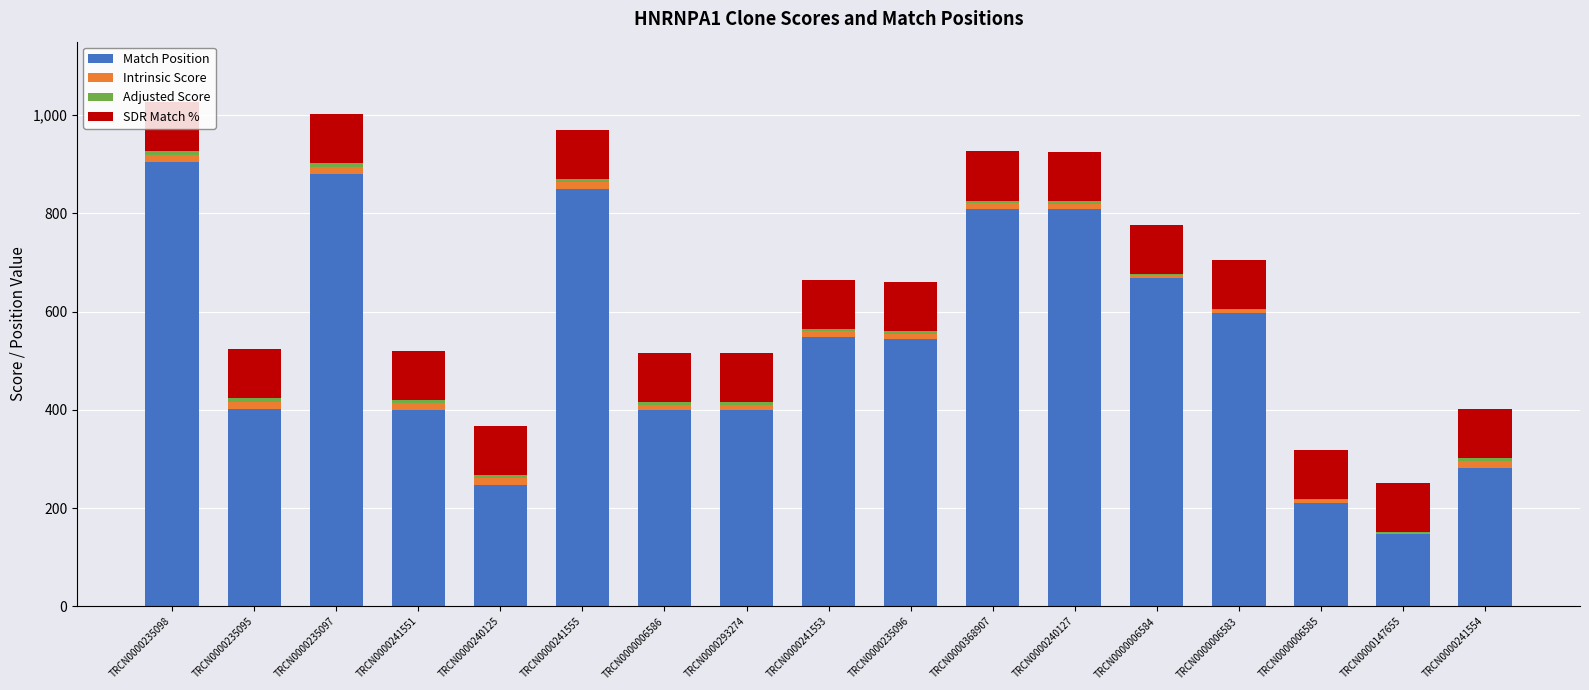

At which label does Match Position reach its peak?

TRCN0000235098